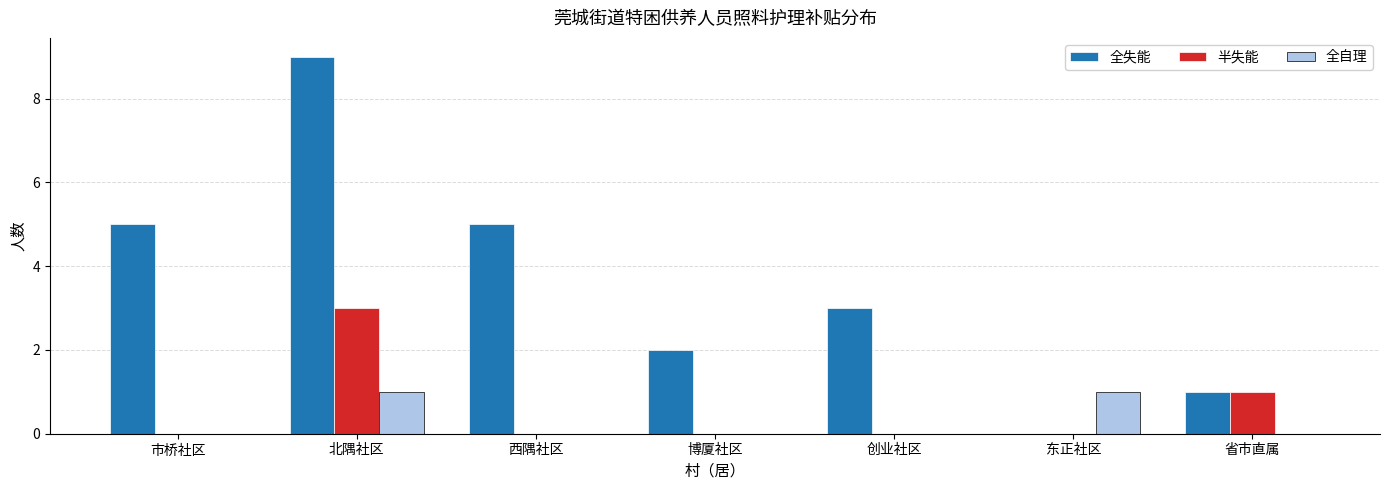

Reading right to left, list all the values displayed in this chart.

全失能: 省市直属=1	东正社区=0	创业社区=3	博厦社区=2	西隅社区=5	北隅社区=9	市桥社区=5
半失能: 省市直属=1	东正社区=0	创业社区=0	博厦社区=0	西隅社区=0	北隅社区=3	市桥社区=0
全自理: 省市直属=0	东正社区=1	创业社区=0	博厦社区=0	西隅社区=0	北隅社区=1	市桥社区=0